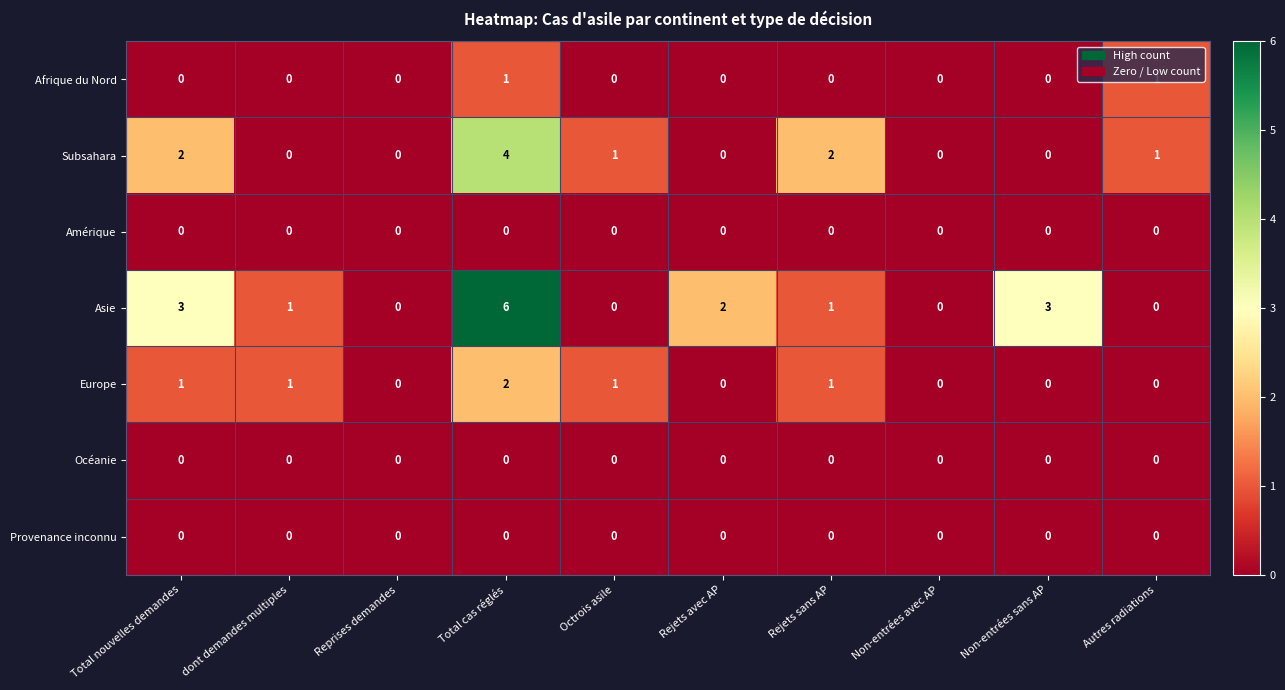

What is the total value across all series at Total nouvelles demandes?

6